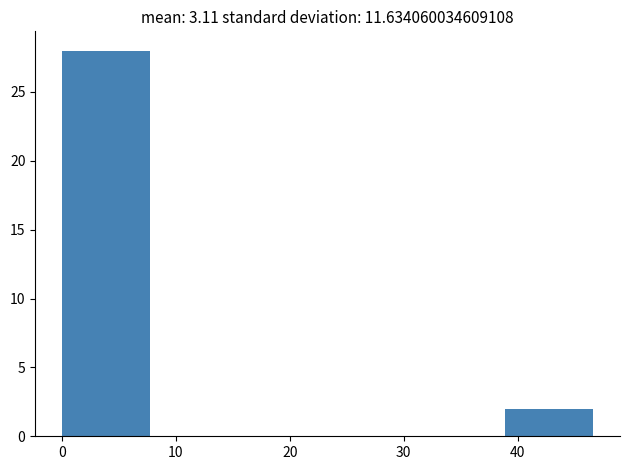

How tall is the bar that spans 0 to 8 on the x-axis? Neither the bar edges nor the heights are printed on the chart, so give them approximately, as read against the axes.

28